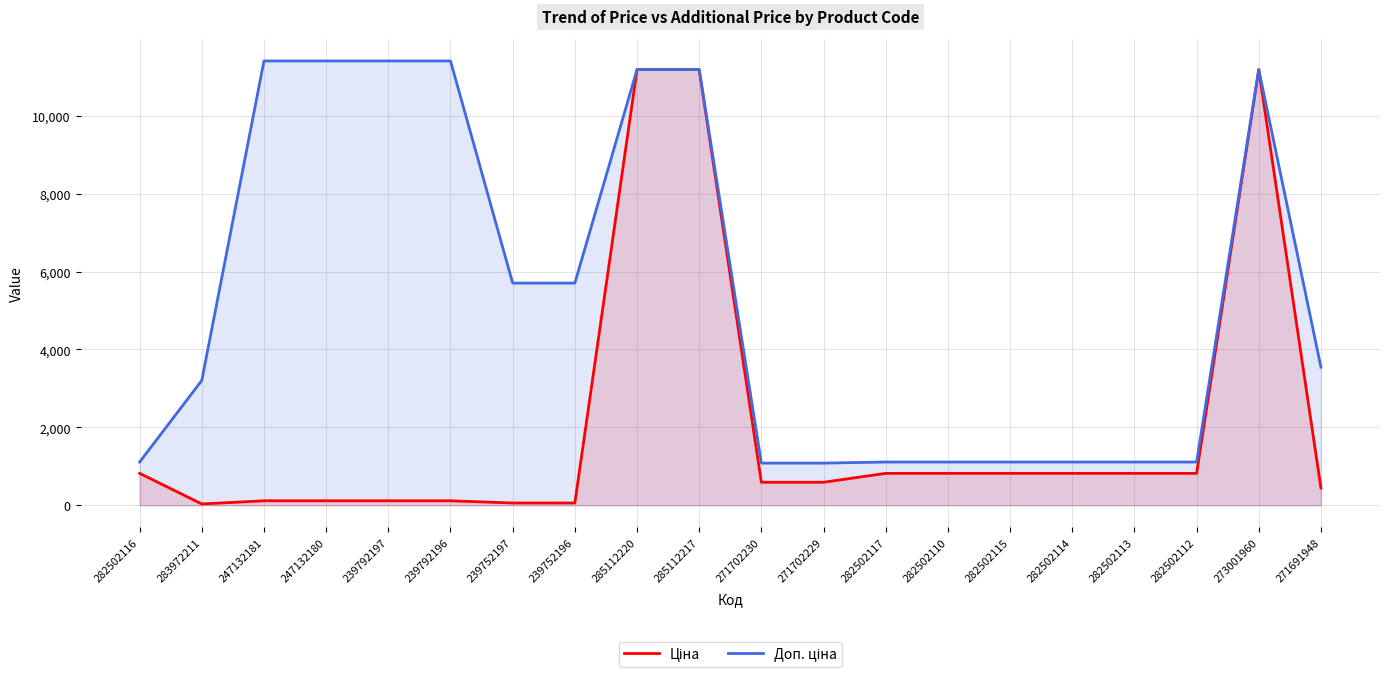

True or false: Ціна and Доп. ціна intersect in this chart.

False